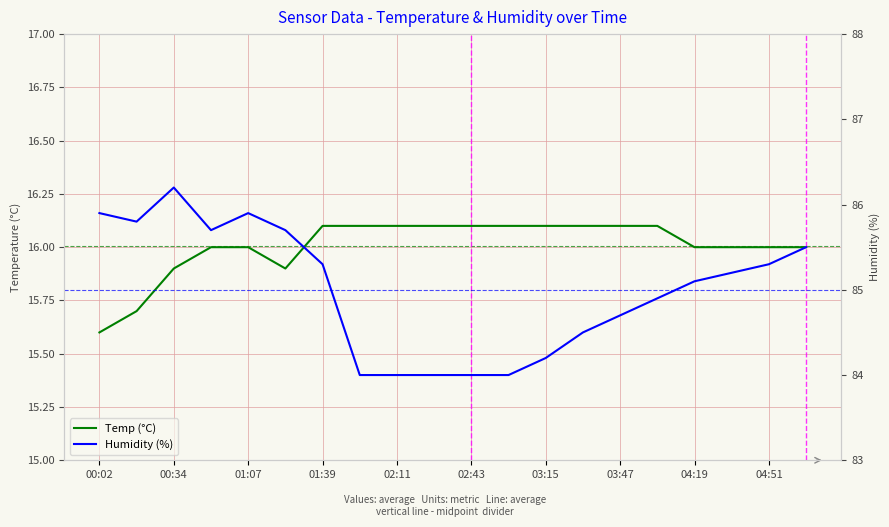

What is the total value across all series at 03:47?

100.8